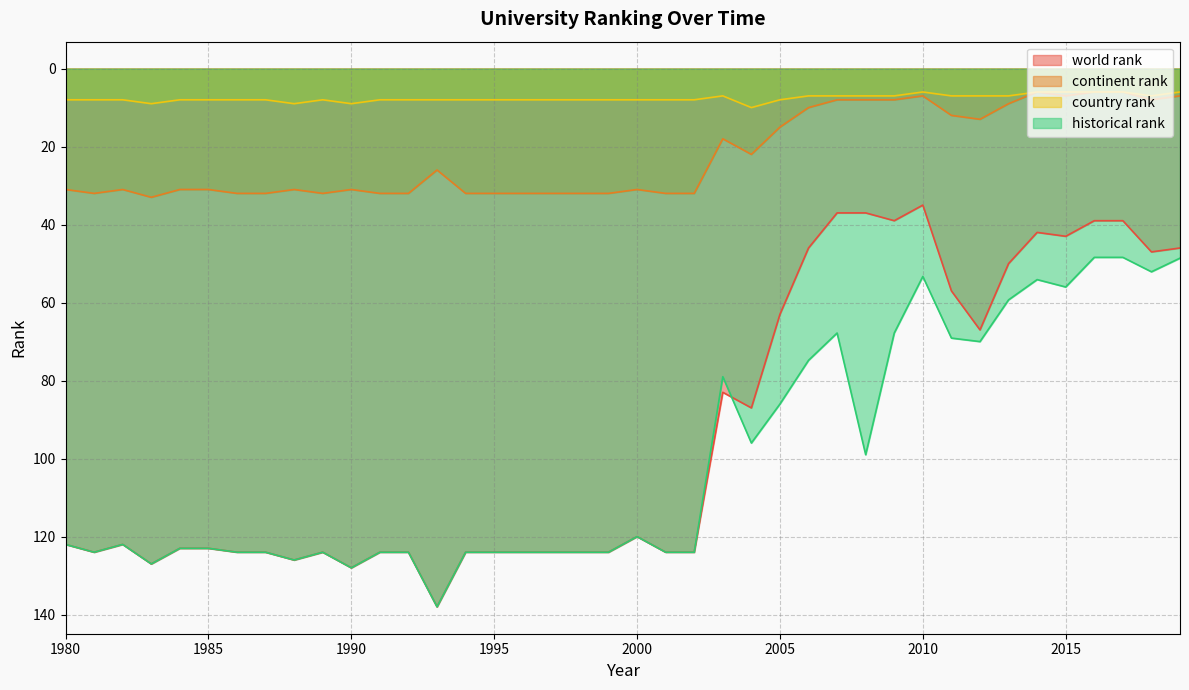

What is the difference between the maximum and minimum values in the historical rank series?

89.6